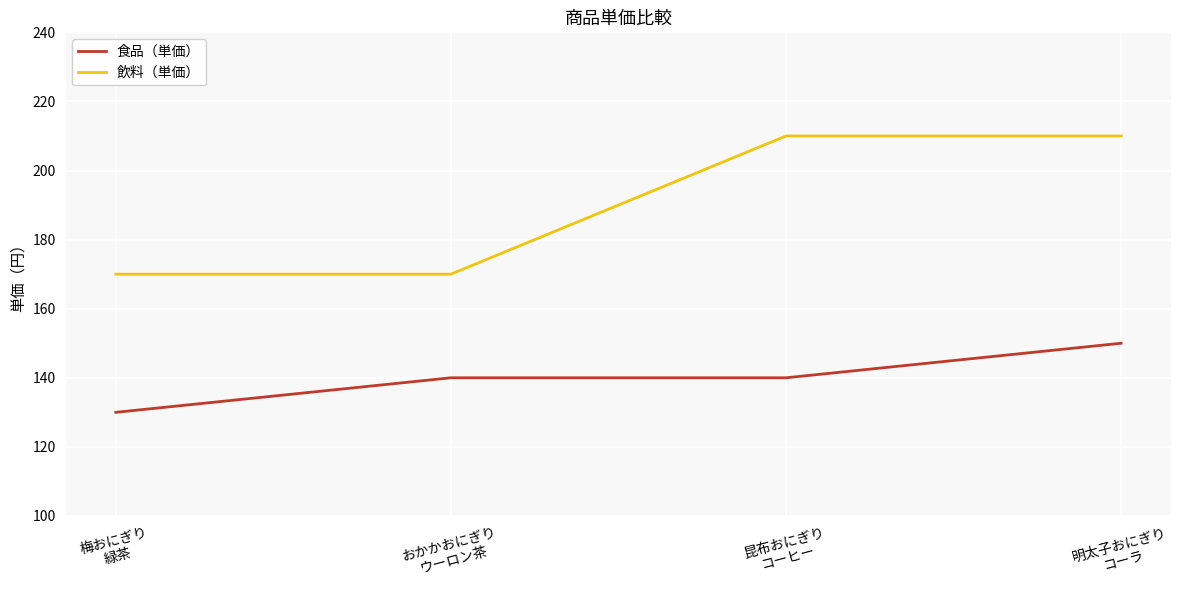

What is the average value of the 食品（単価） series?

140